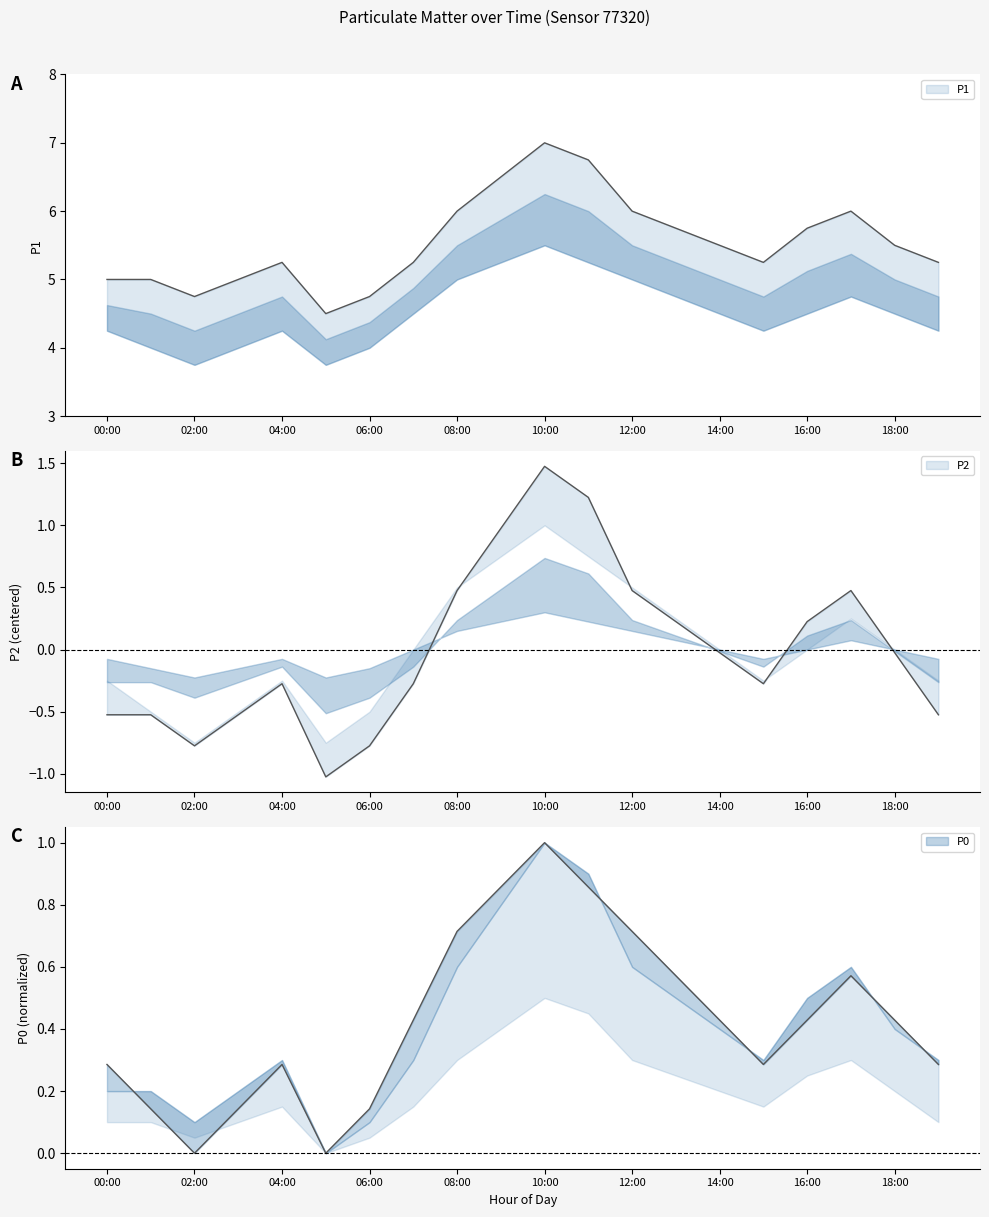

How many data points in P1 are above 5?

14